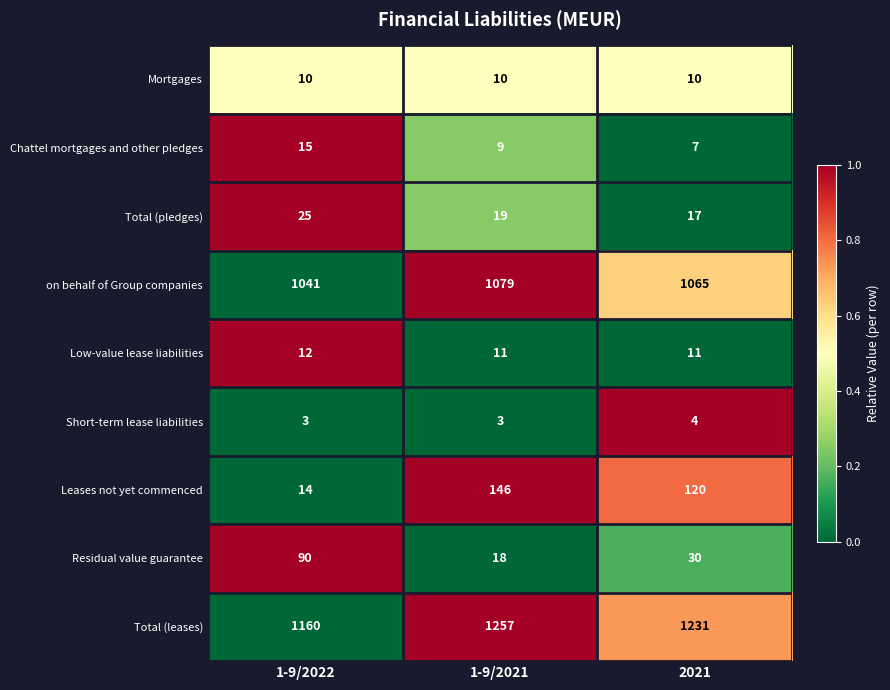

True or false: Mortgages has a value of 3 at 1-9/2022.

False